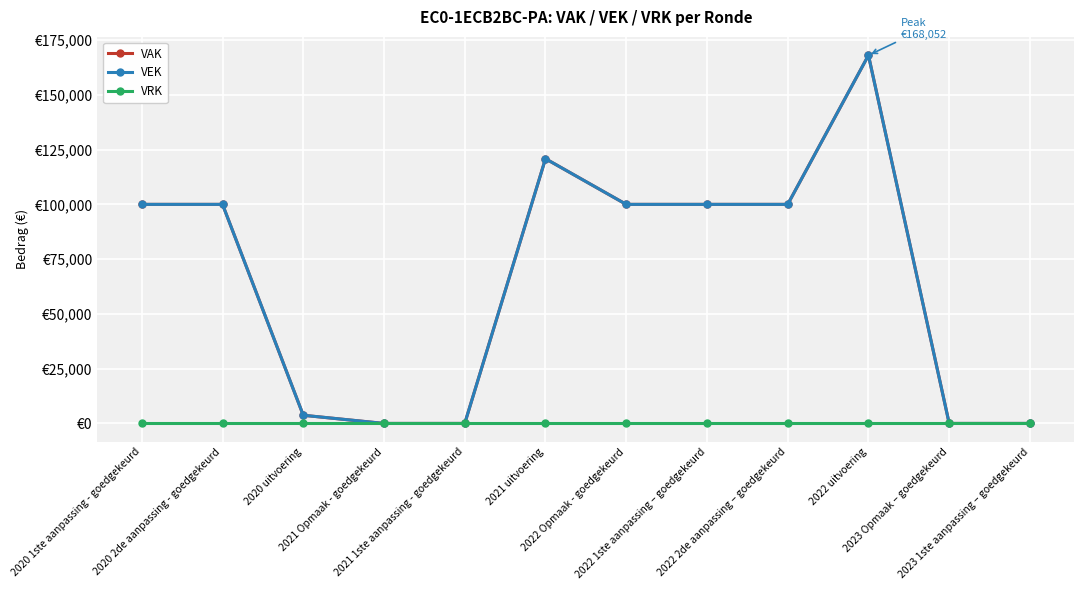

Which series changed the most between 2022 uitvoering and 2023 1ste aanpassing – goedgekeurd?

VAK